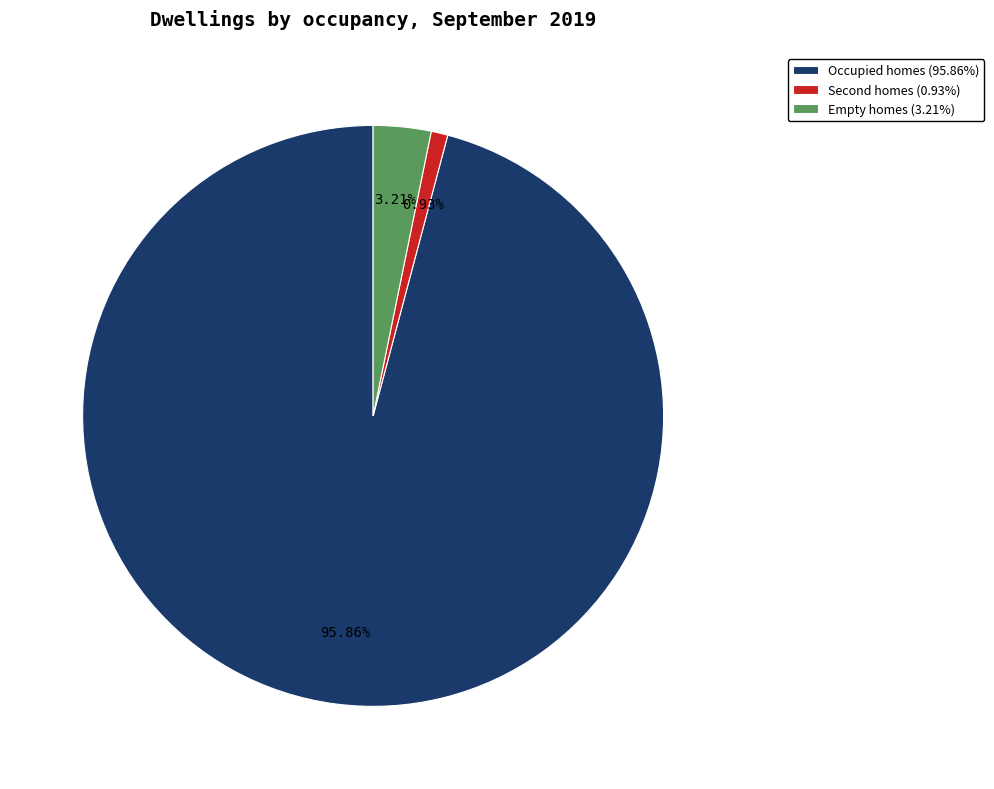

Does any single category account for the majority?

Yes